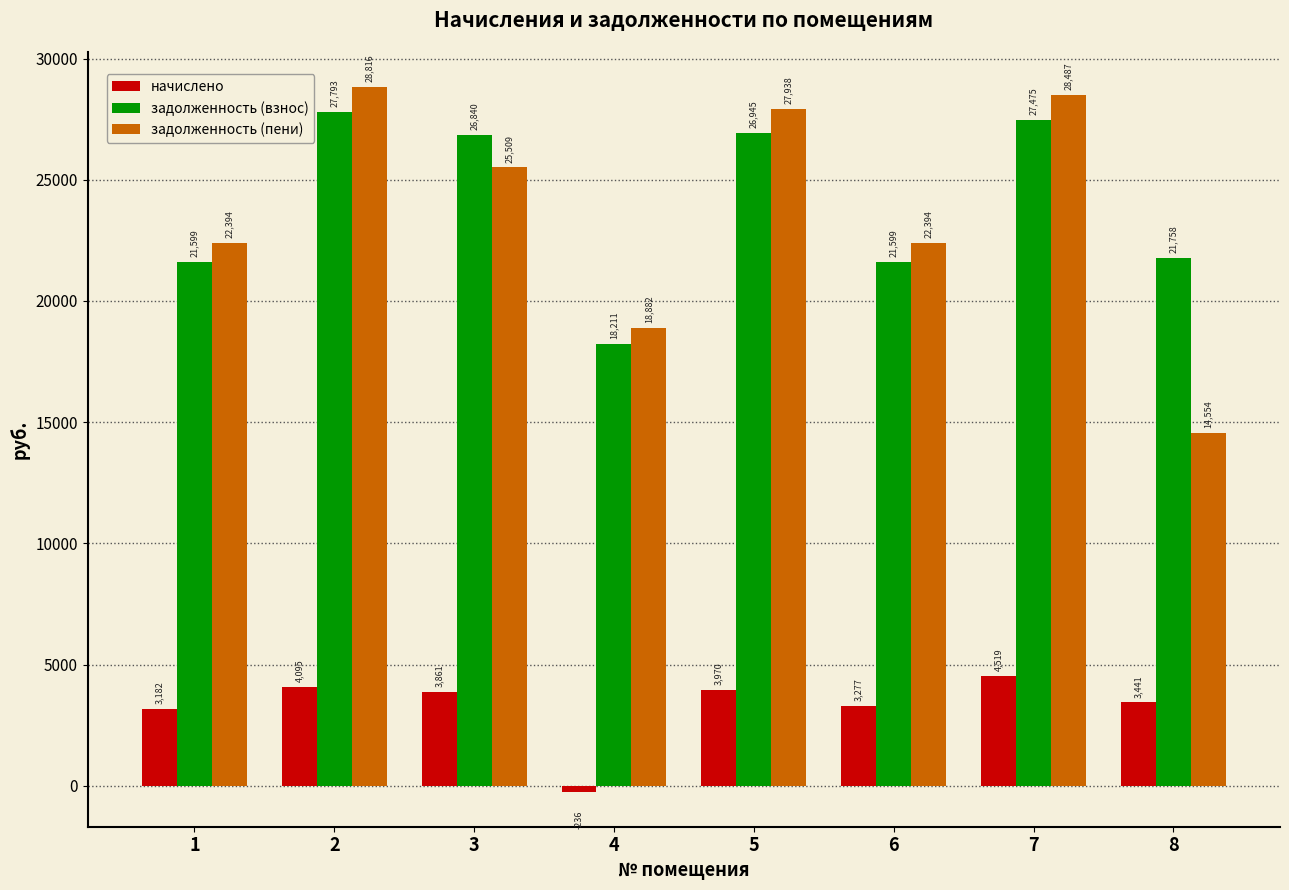

At 4, list the series in order from largest to smallest.

задолженность (пени), задолженность (взнос), начислено